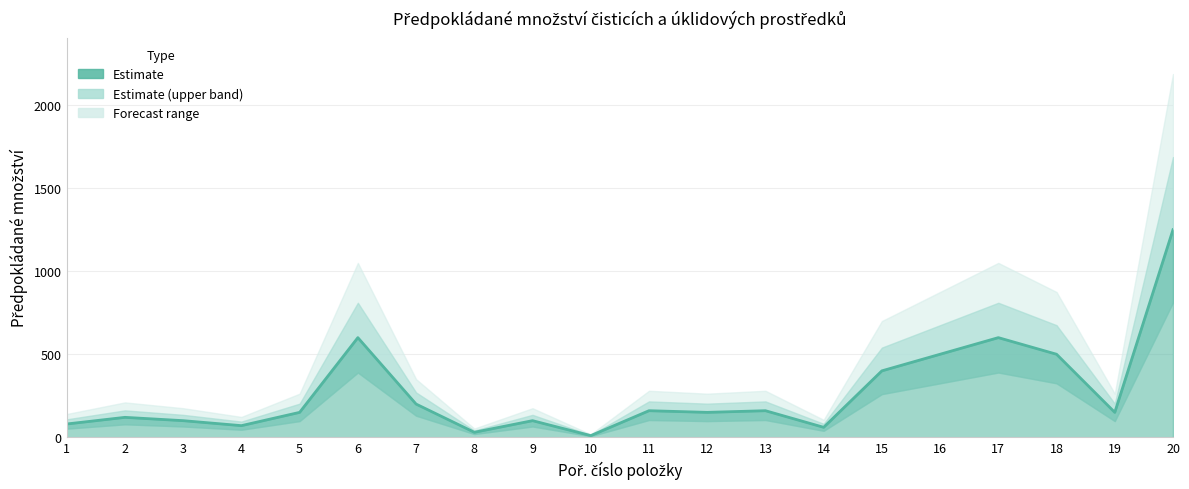

List the labels in order of value, largest first.

20, 6, 17, 16, 18, 15, 7, 11, 13, 5, 12, 19, 2, 3, 9, 1, 4, 14, 8, 10